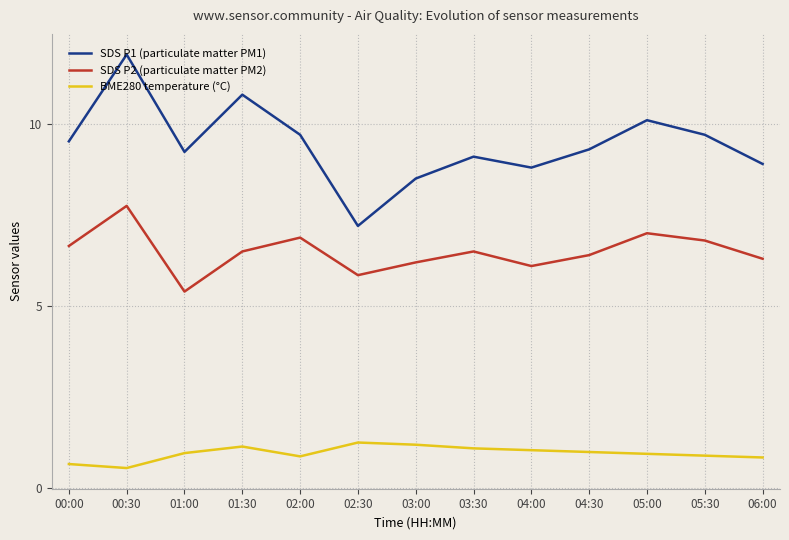

True or false: BME280 temperature (°C) and SDS P1 (particulate matter PM1) intersect in this chart.

False